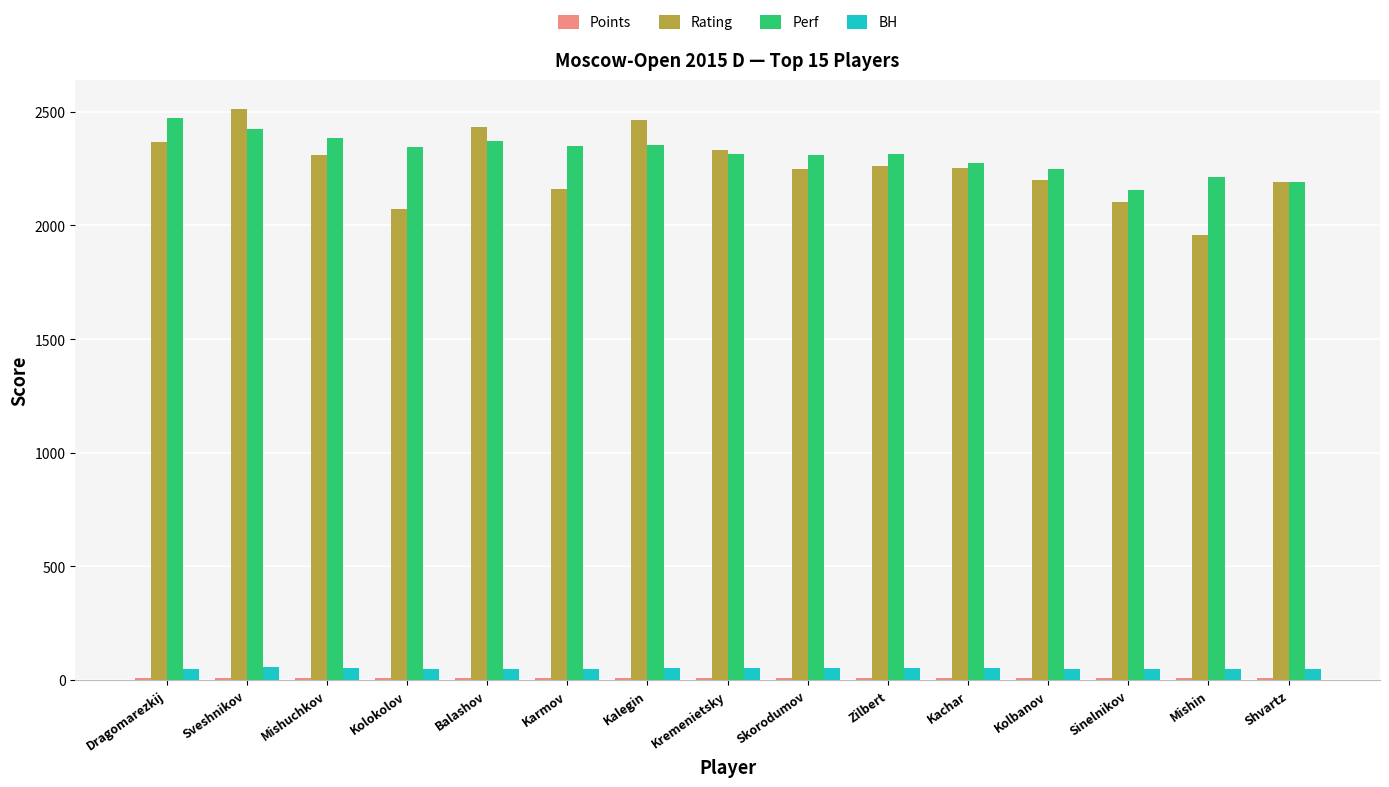

What is the greatest value displayed?

2514.0